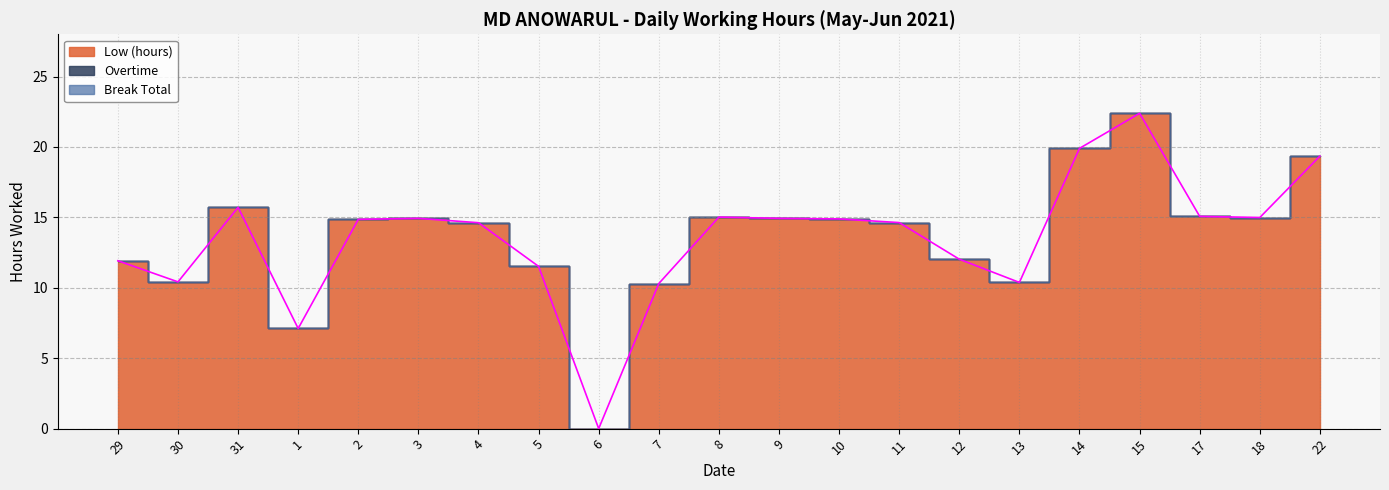

Which has a higher value, 8 or 12?

8